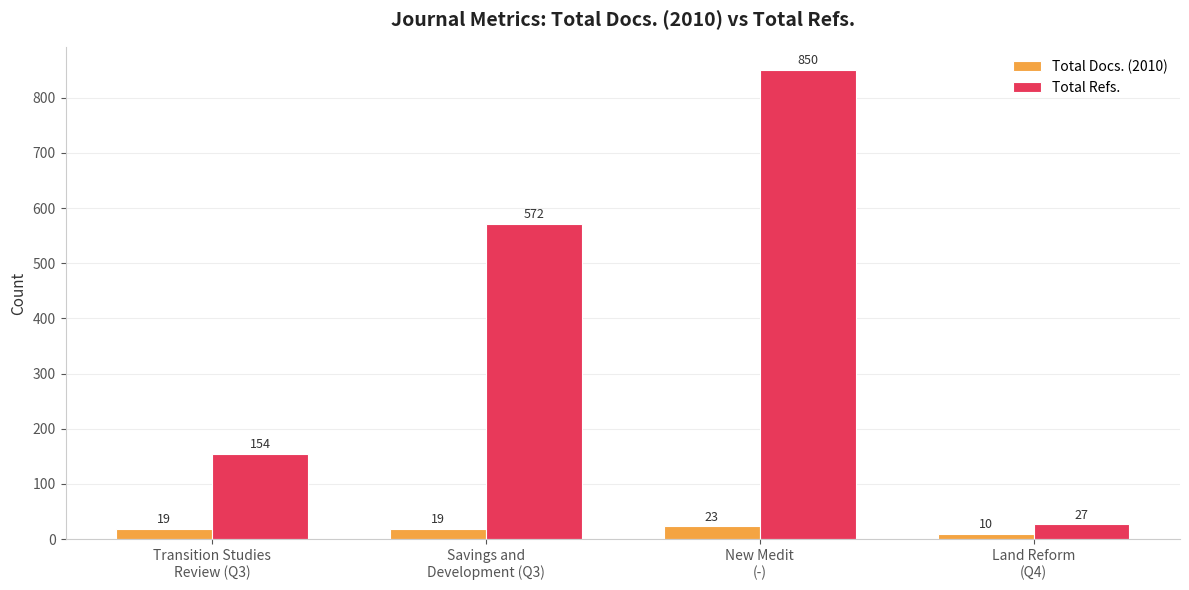

What is the maximum value for Total Refs.?

850